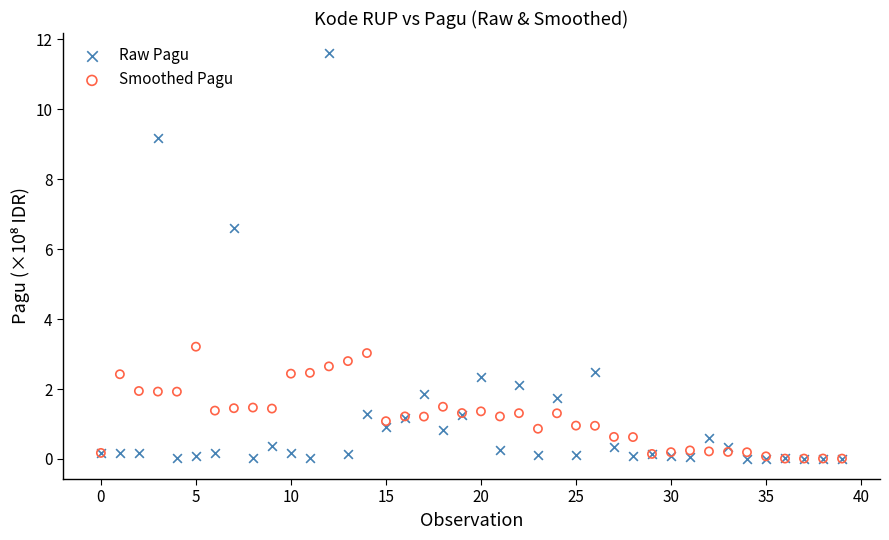

In the Raw Pagu series, what Y value is closest to 5?

6.6